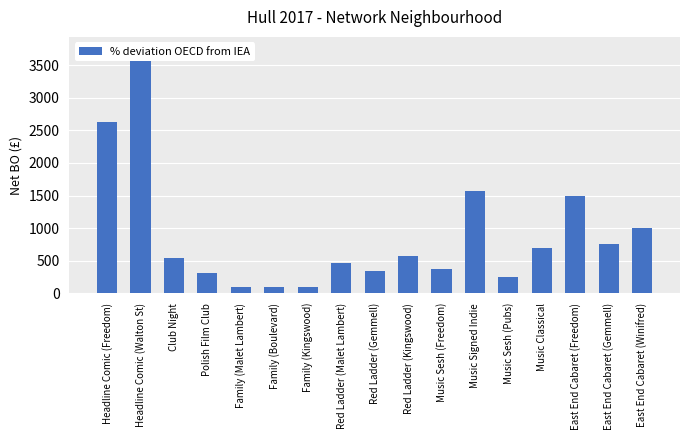

Which label corresponds to the smallest value in the chart?

Family (Malet Lambert)